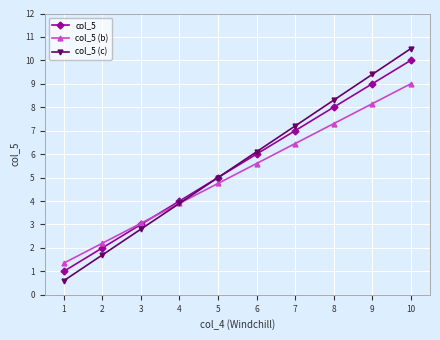

What is the value of the col_5 point at the 8th from the left?

8.0